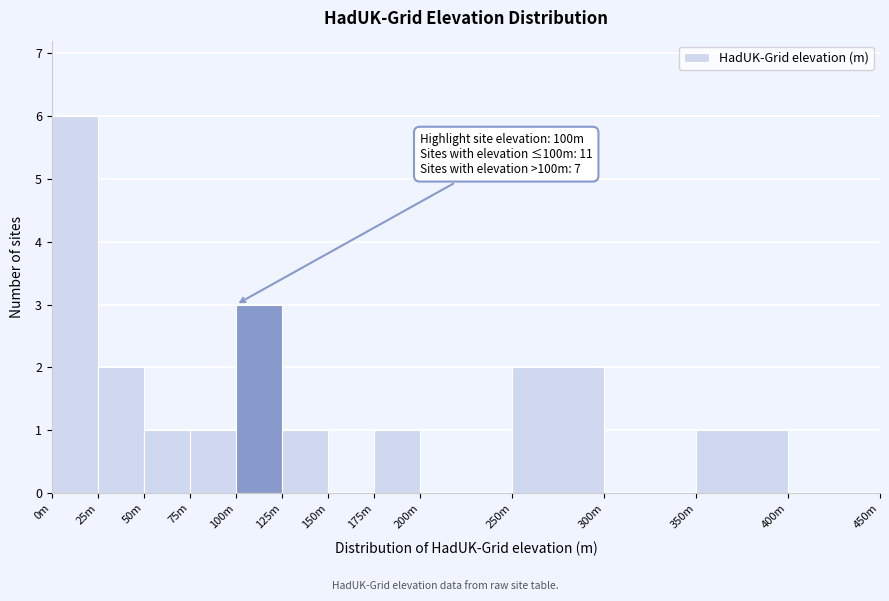

Reading left to right, transcribe all the data shown in this chart.

0m=6	25m=2	50m=1	75m=1	100m=3	125m=1	150m=0	175m=1	200m=0	250m=2	300m=0	350m=1	400m=0